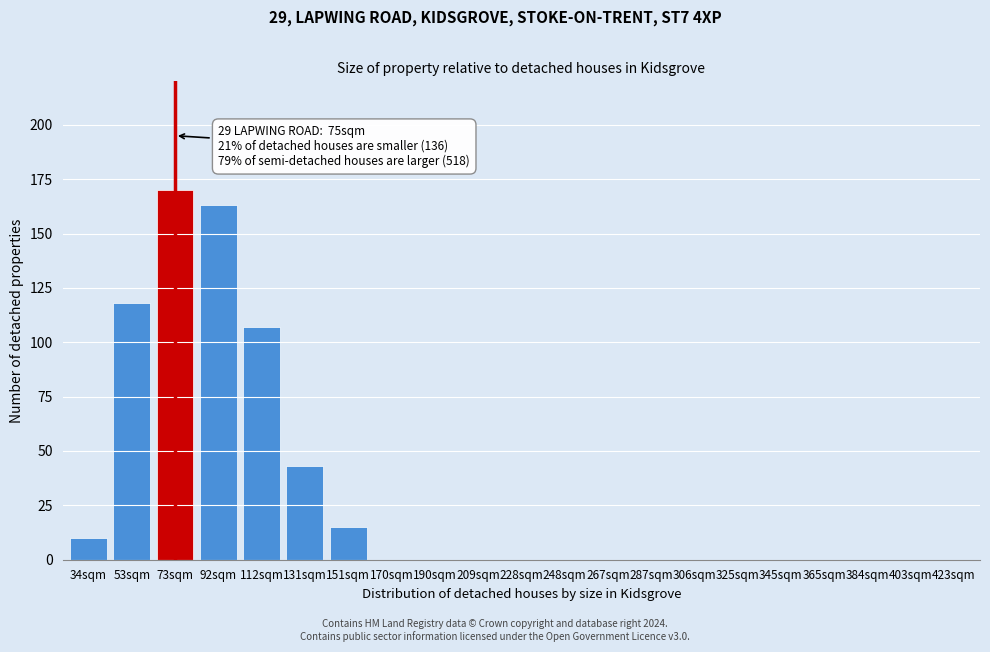

Reading left to right, transcribe all the data shown in this chart.

34sqm=10	53sqm=118	73sqm=170	92sqm=163	112sqm=107	131sqm=43	151sqm=15	170sqm=0	190sqm=0	209sqm=0	228sqm=0	248sqm=0	267sqm=0	287sqm=0	306sqm=0	325sqm=0	345sqm=0	365sqm=0	384sqm=0	403sqm=0	423sqm=0